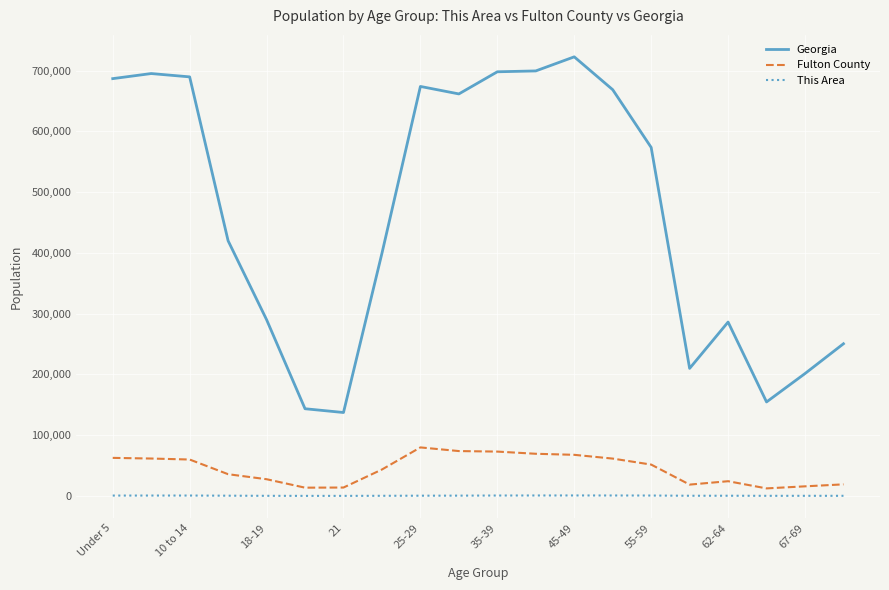

What is the greatest value displayed?

722661